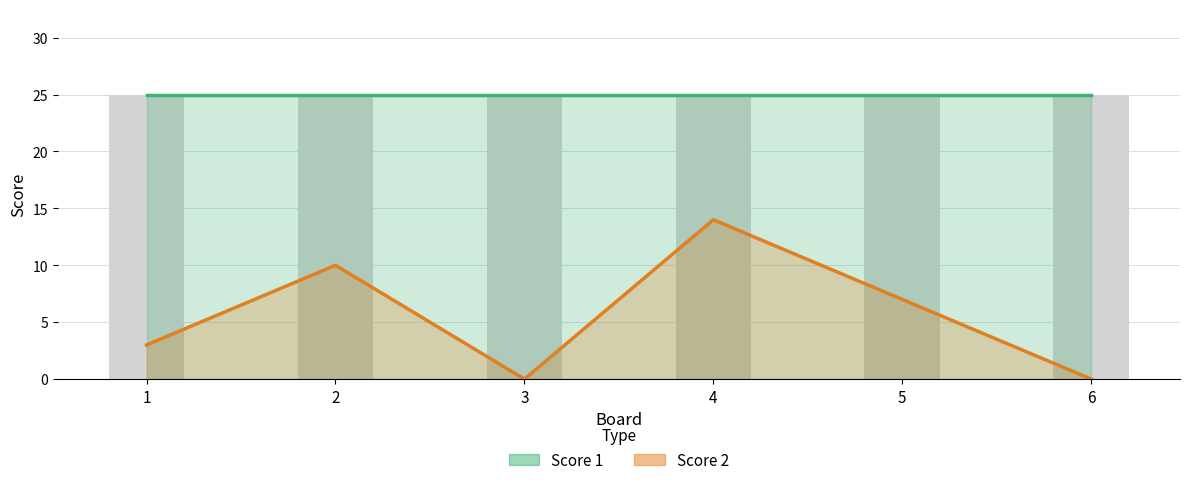

Which category has the highest value in the Score 2 series?

4